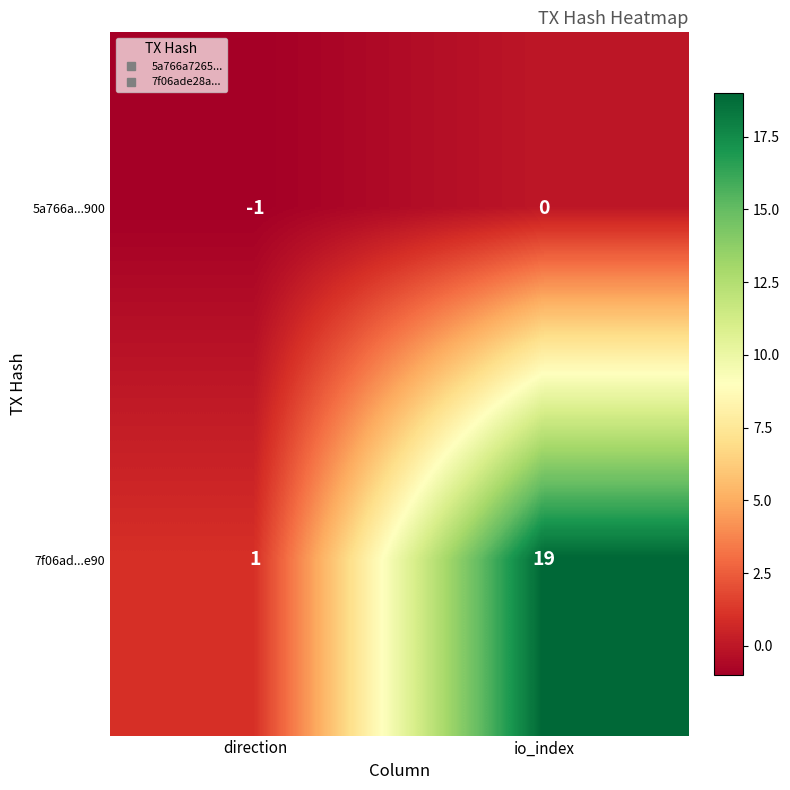

What is the difference between the highest and lowest values at io_index?

19